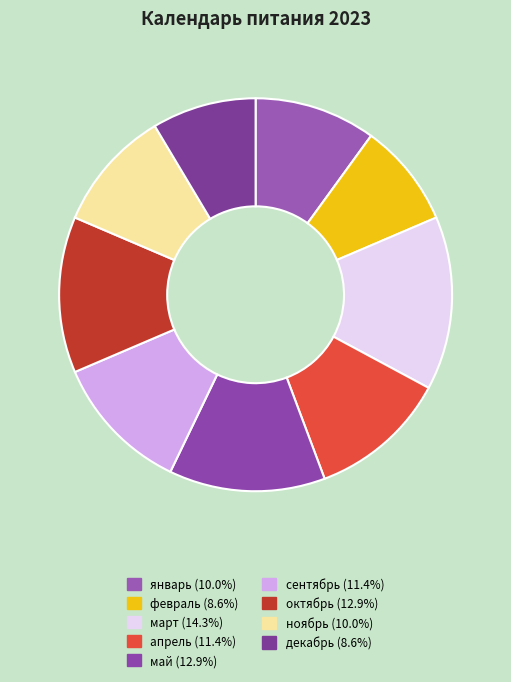

How many segments does this pie chart have?

9